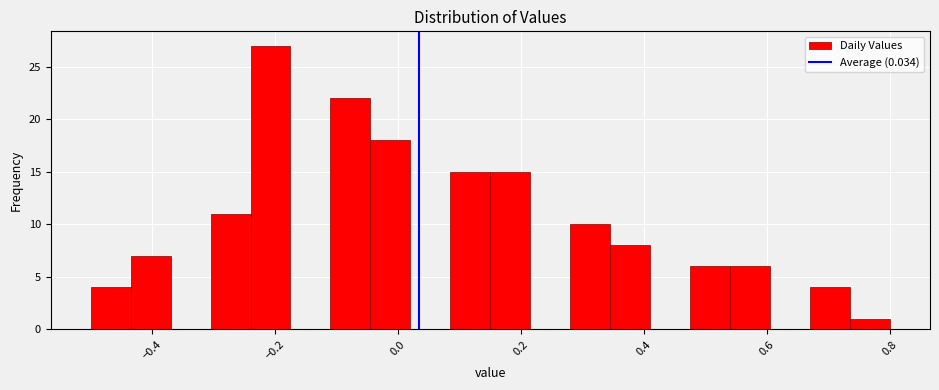

Read against the x-axis, roughly where is the centre of the tallest bar?

-0.20